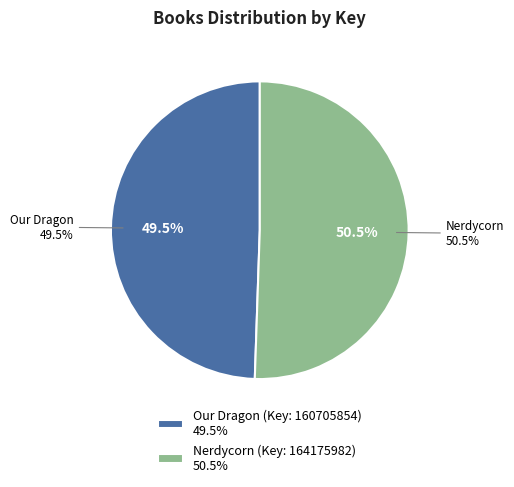

True or false: Nerdycorn (Key: 164175982) accounts for 51% of the total.

True